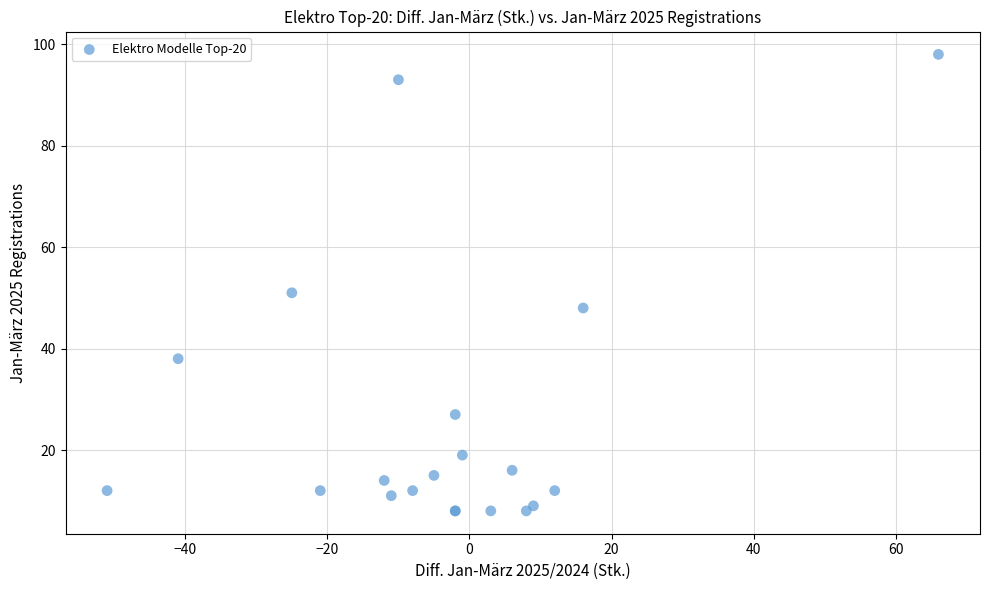

What Y value in the scatter plot is closest to 53?

51